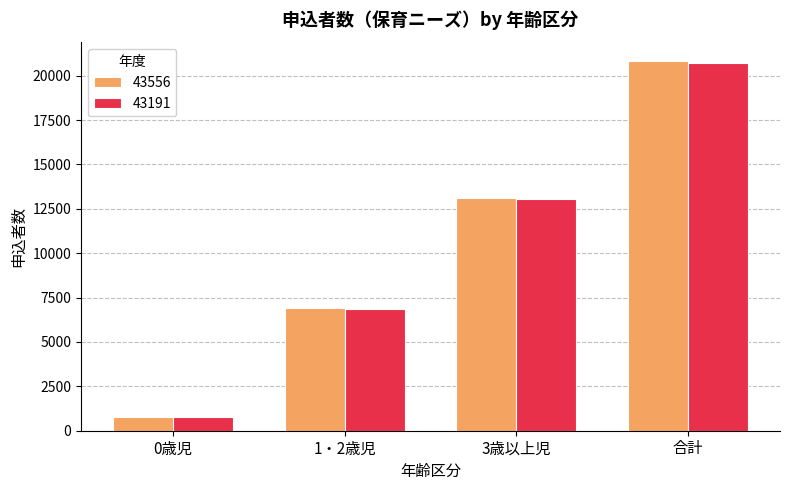

What is the smallest value displayed?

794